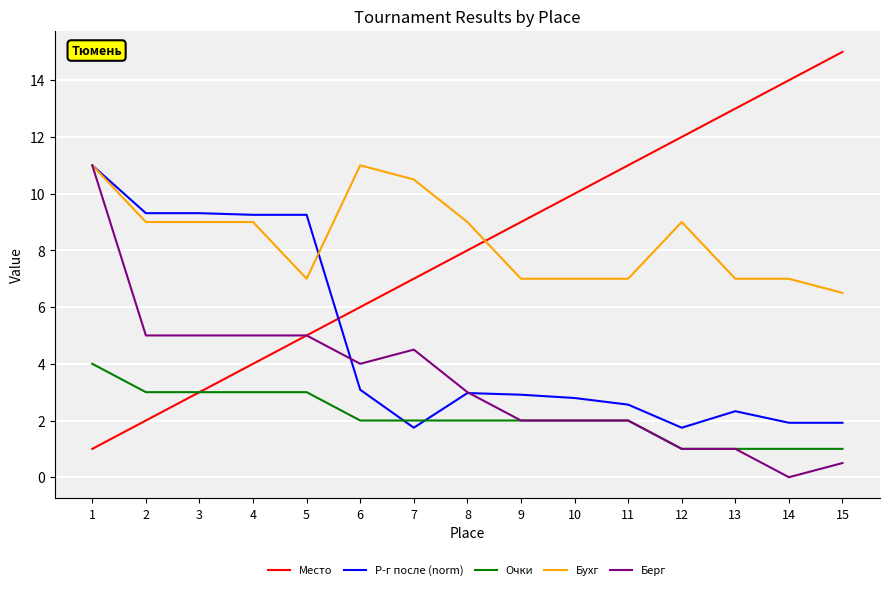

Is it true that Бухг equals 10.3 at 9?

False